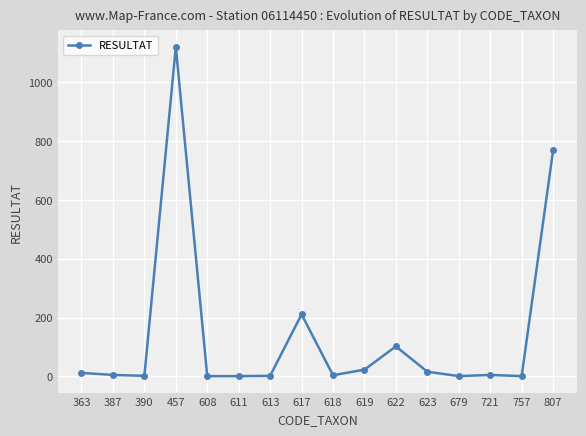

What is the sum of the values at 617 and 457?

1331